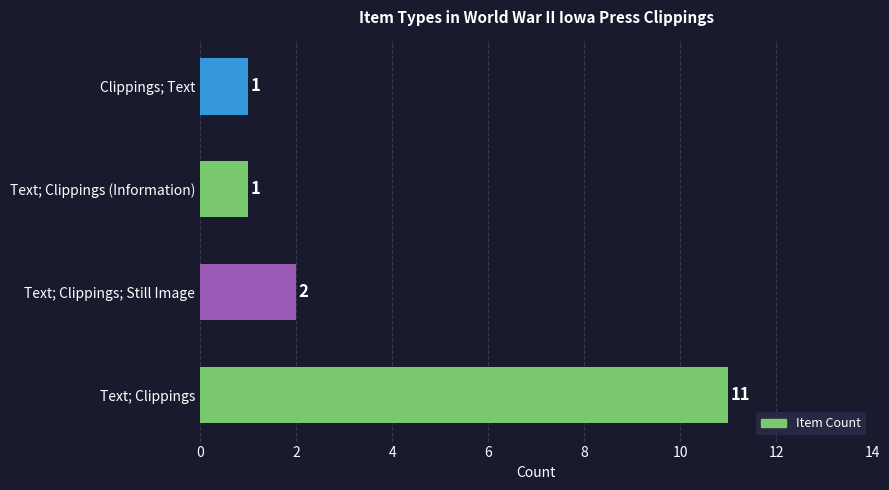

What is the ratio of the value at Text; Clippings; Still Image to the value at Clippings; Text?

2.0